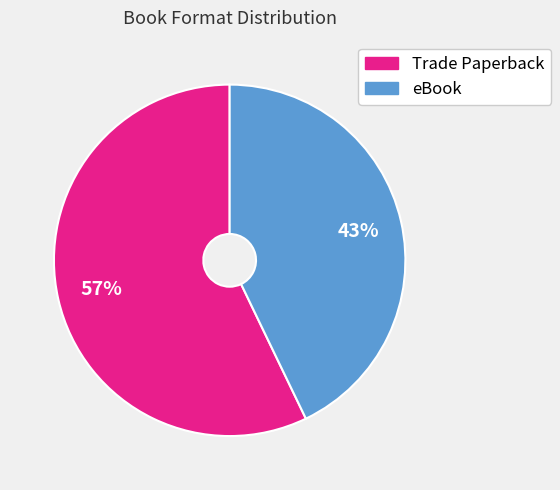

Is there a majority slice in this chart?

Yes